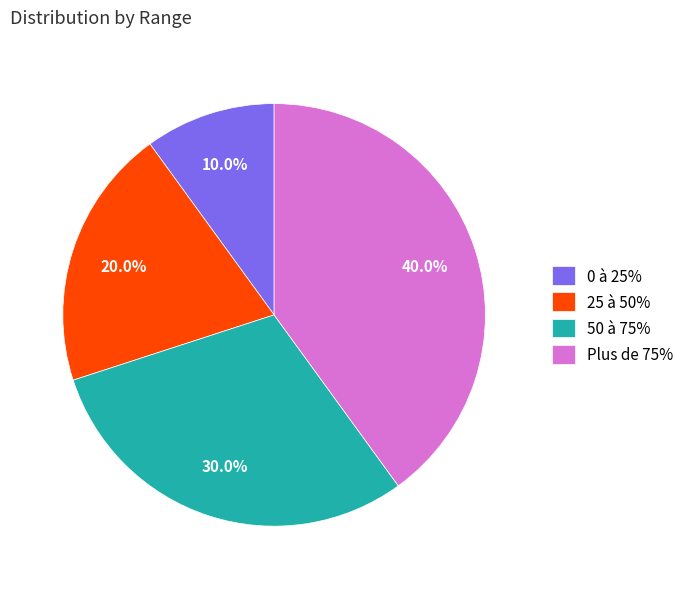

What percentage is the Plus de 75% slice, to the nearest percent?

40%